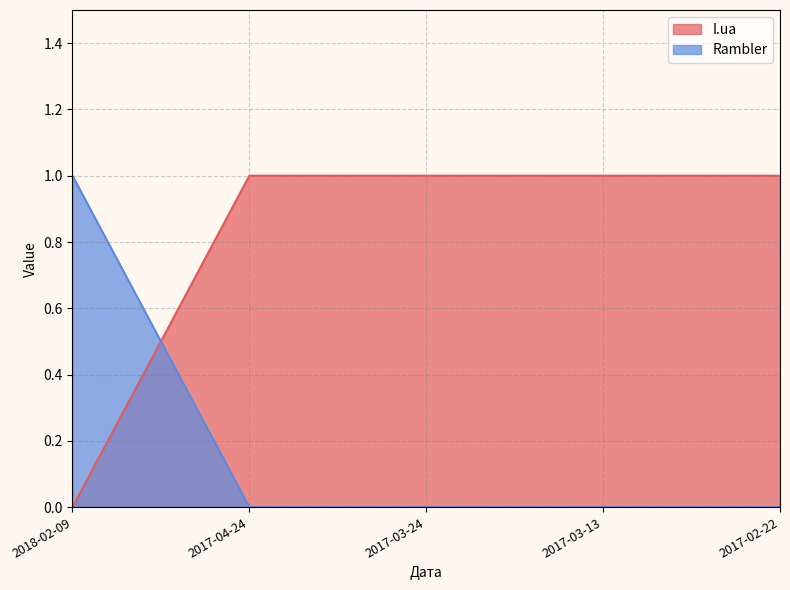

List the labels in order of I.ua value, largest first.

2017-04-24, 2017-03-24, 2017-03-13, 2017-02-22, 2018-02-09